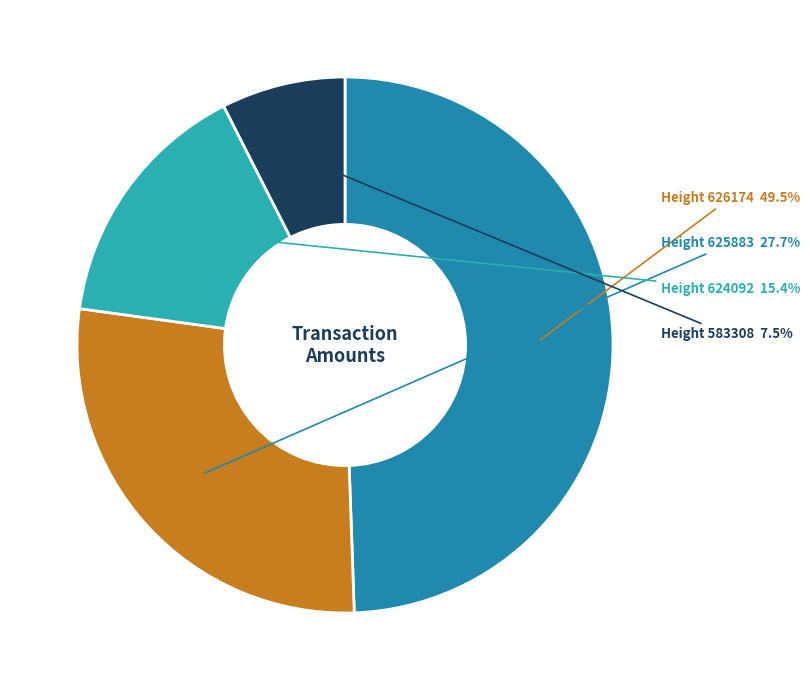

Which has a higher value, Height 625883 or Height 626174?

Height 626174